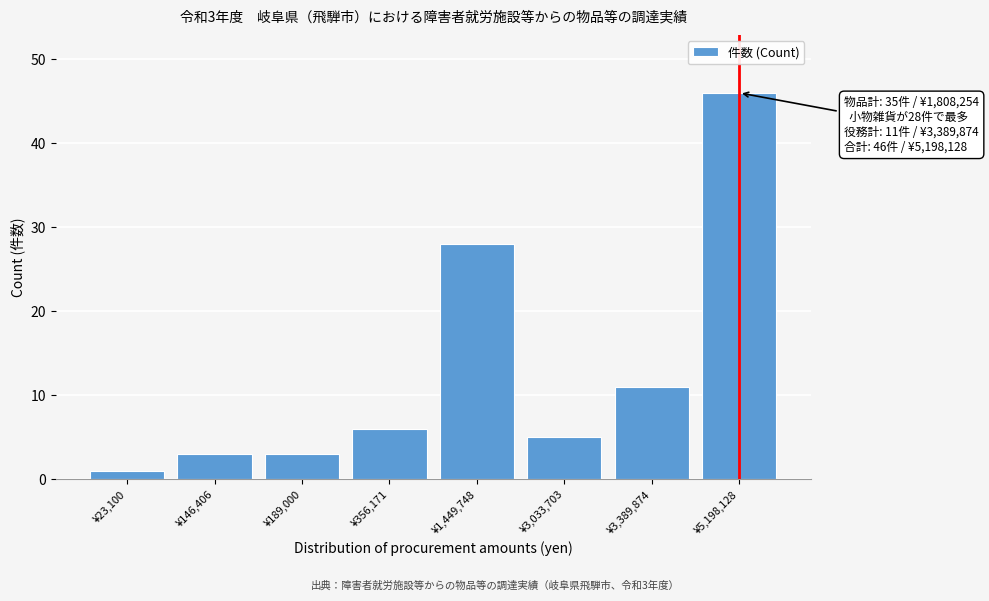

Reading left to right, extract all data points from this chart.

¥23,100=1	¥146,406=3	¥189,000=3	¥356,171=6	¥1,449,748=28	¥3,033,703=5	¥3,389,874=11	¥5,198,128=46